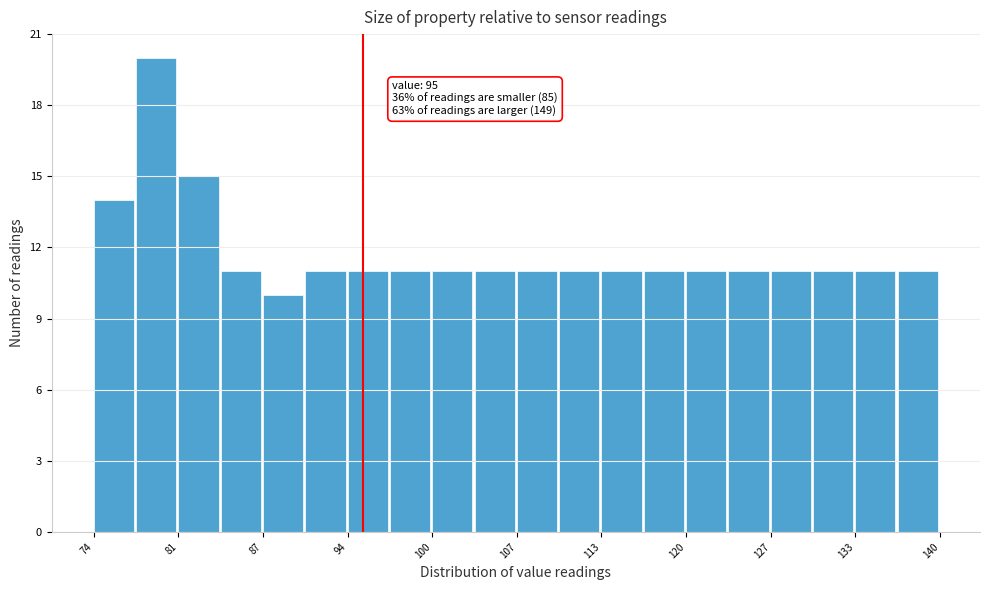

Read against the x-axis, roughly where is the centre of the tallest bar?

79